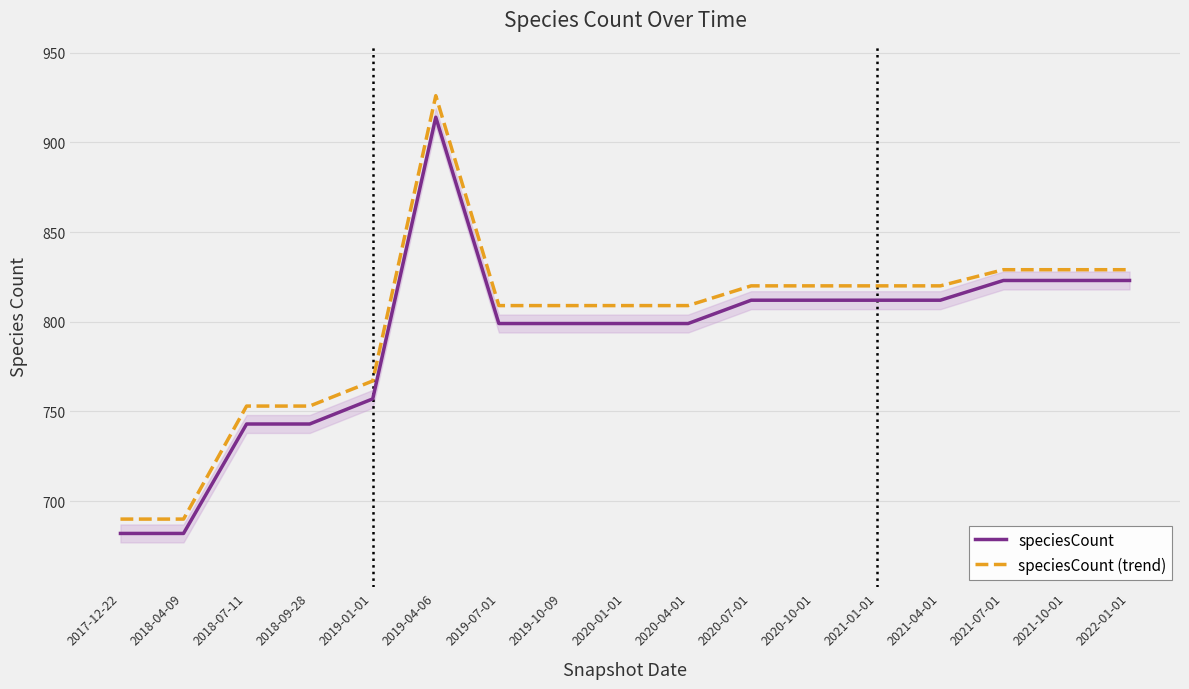

At which category does the chart reach its peak across all series?

2019-04-06